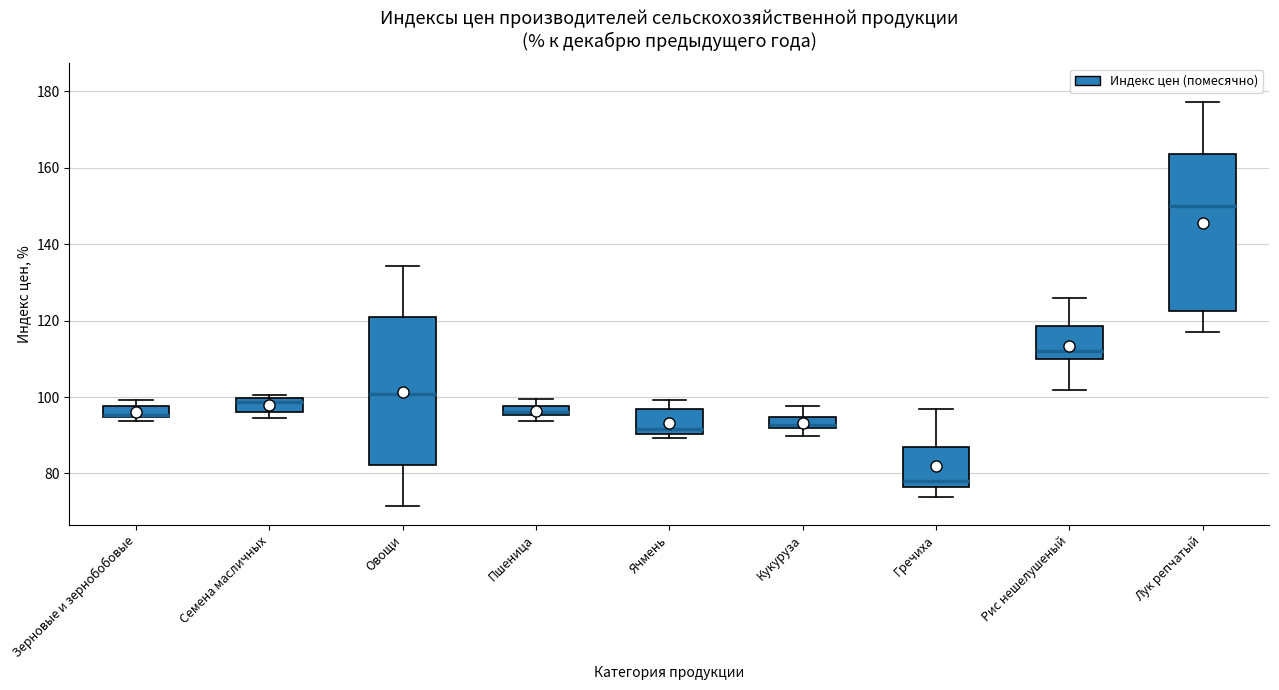

Which box is the tallest, from its lower edge to its upper edge?

Лук репчатый